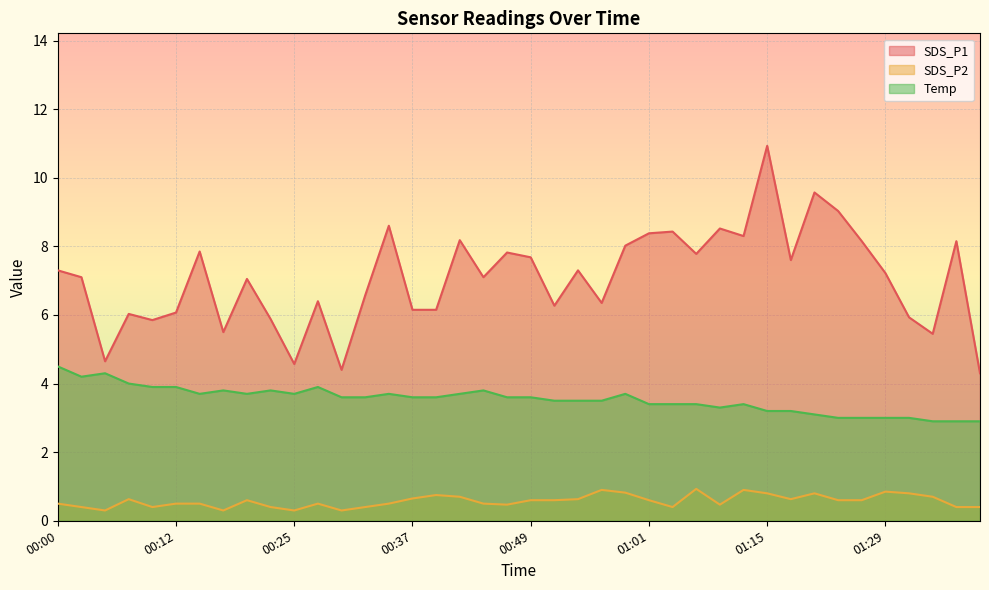

How many lines are shown in the chart?

3